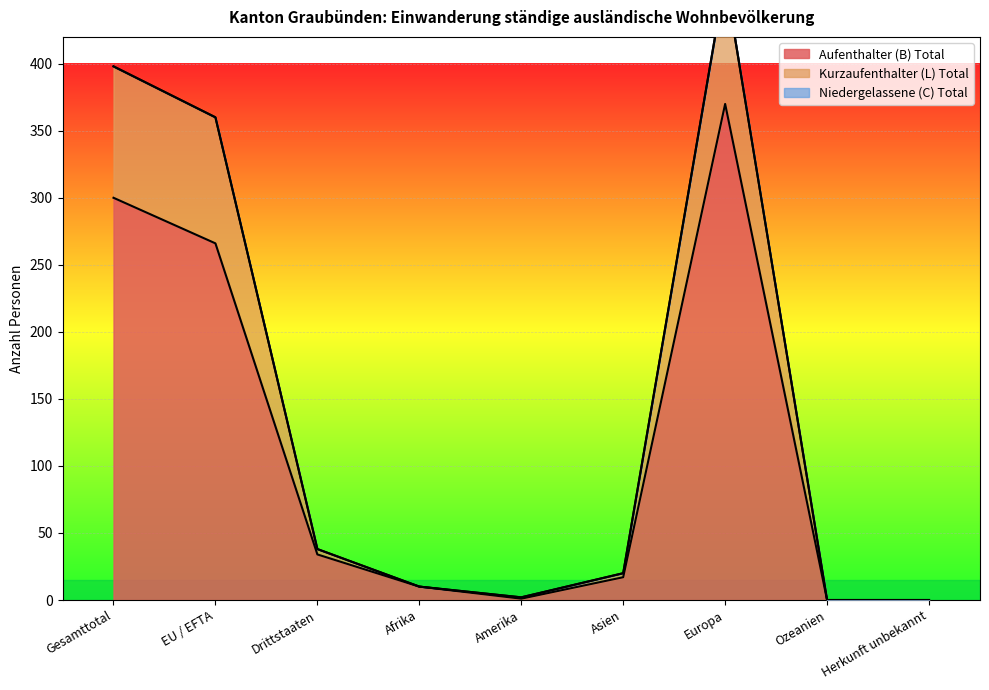

True or false: Kurzaufenthalter (L) Total and Aufenthalter (B) Total cross at least once.

False